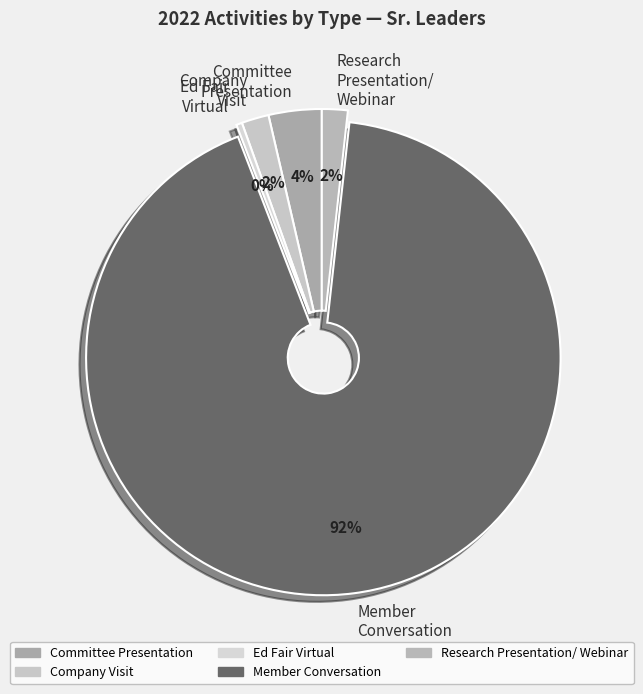

How many slices are in this pie chart?

5